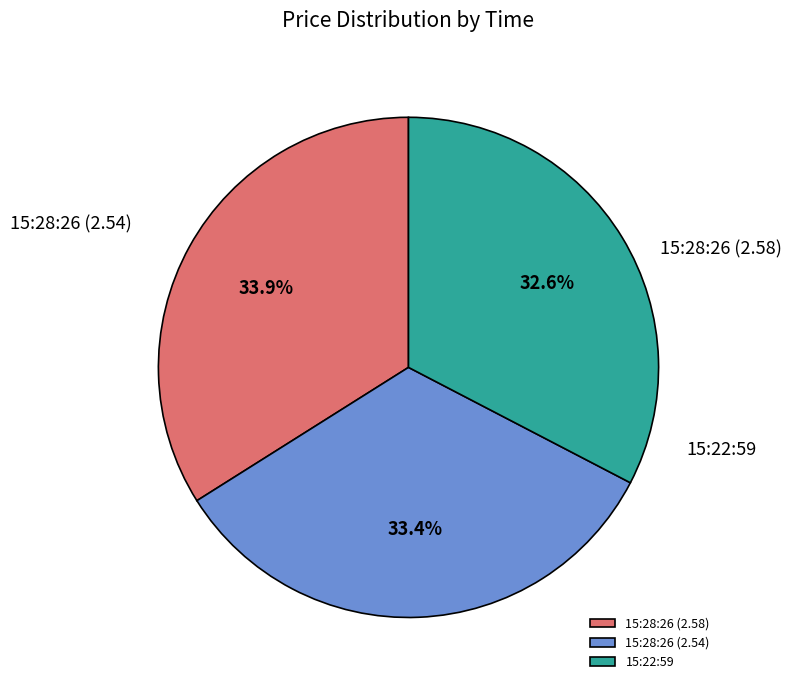

What is the change in value from 15:28:26 (2.54) to 15:22:59?

-0.1